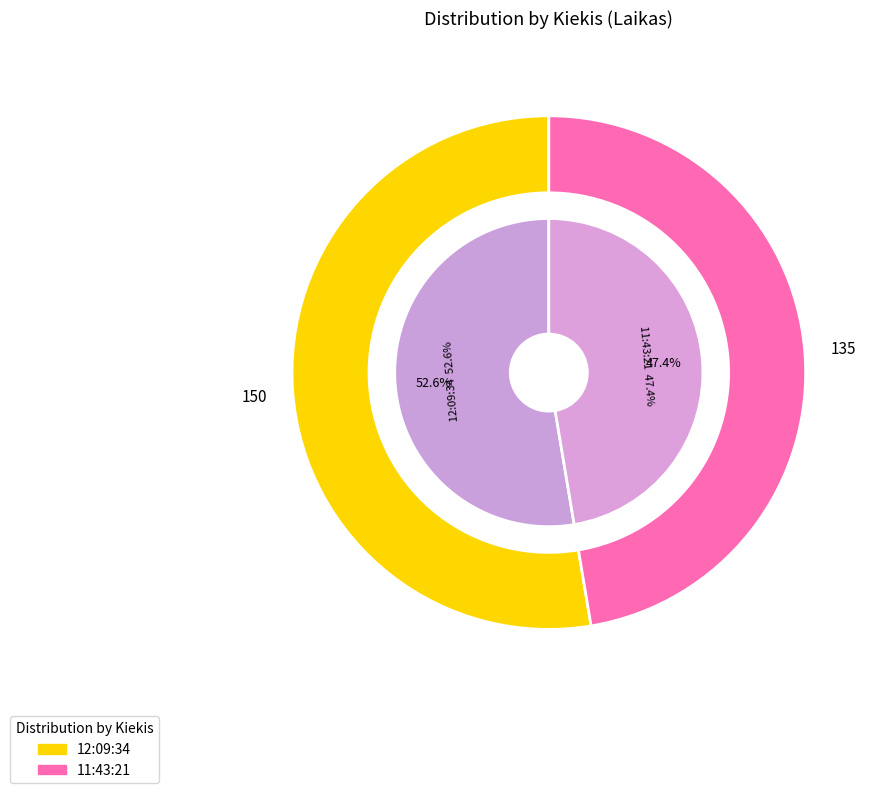

Which category has the biggest portion of the pie?

12:09:34